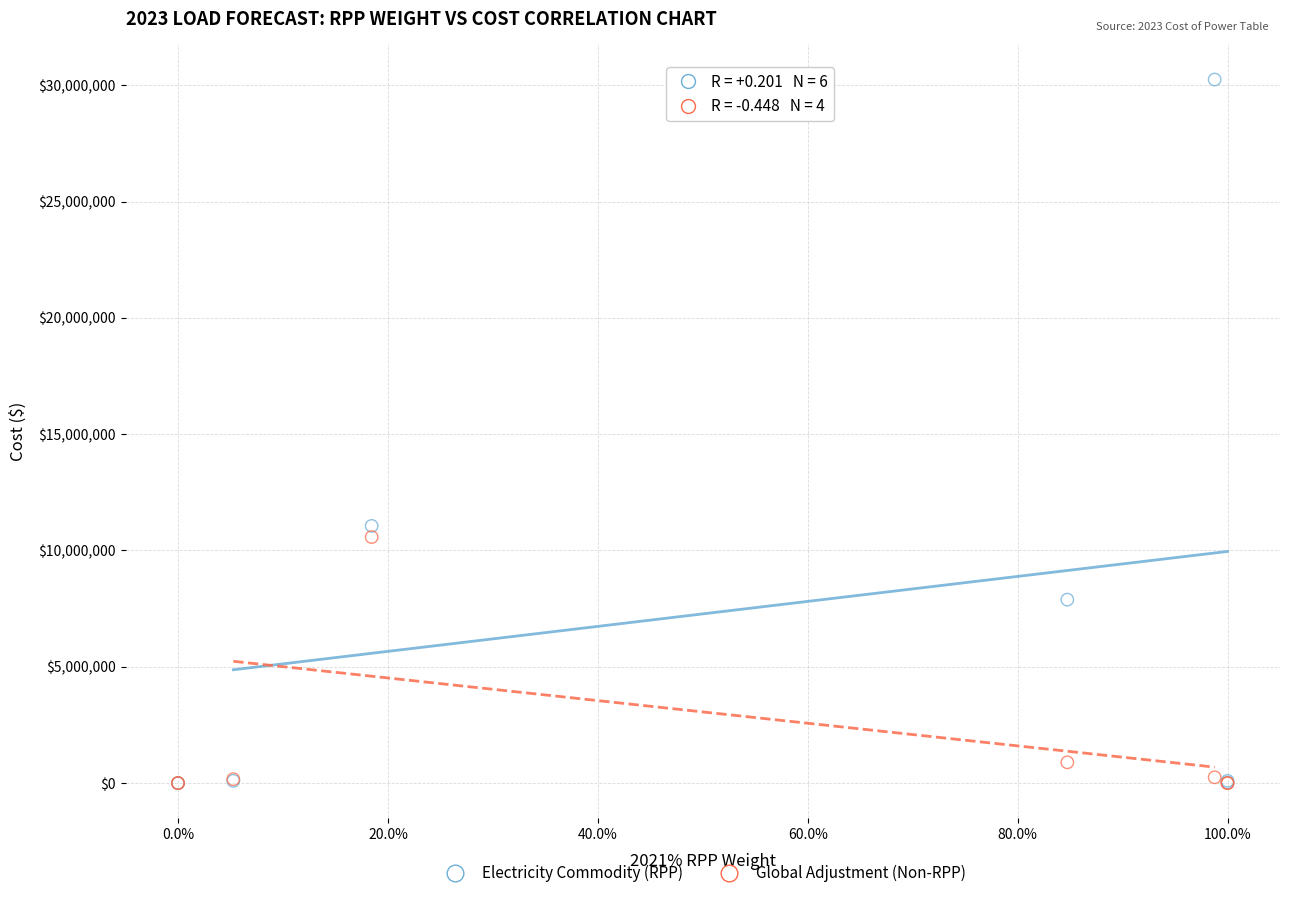

Across all series, what Y value is closest to 15123892?

11055890.4